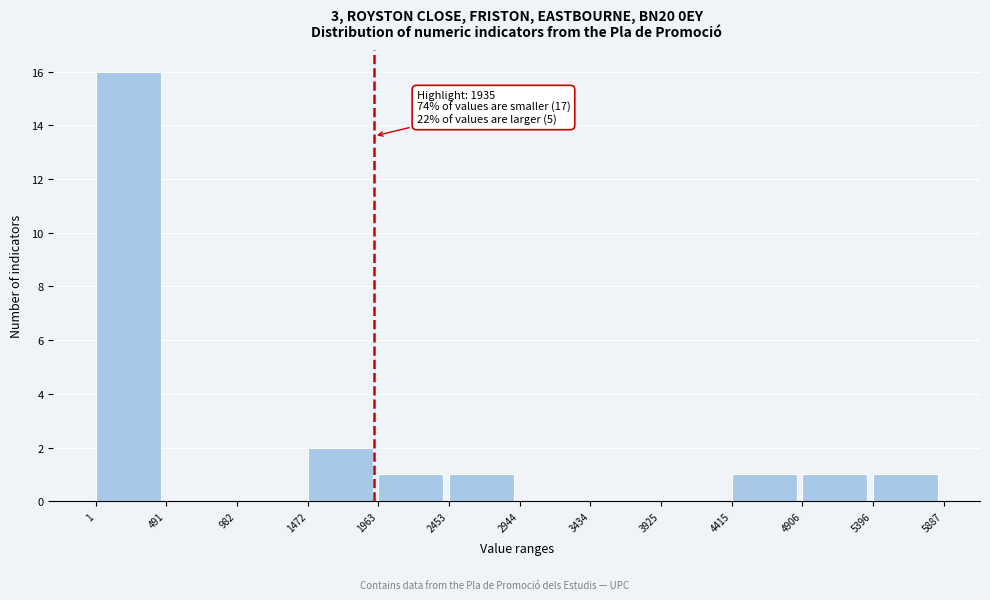

Which range on the x-axis has the tallest bar?

1 to 491